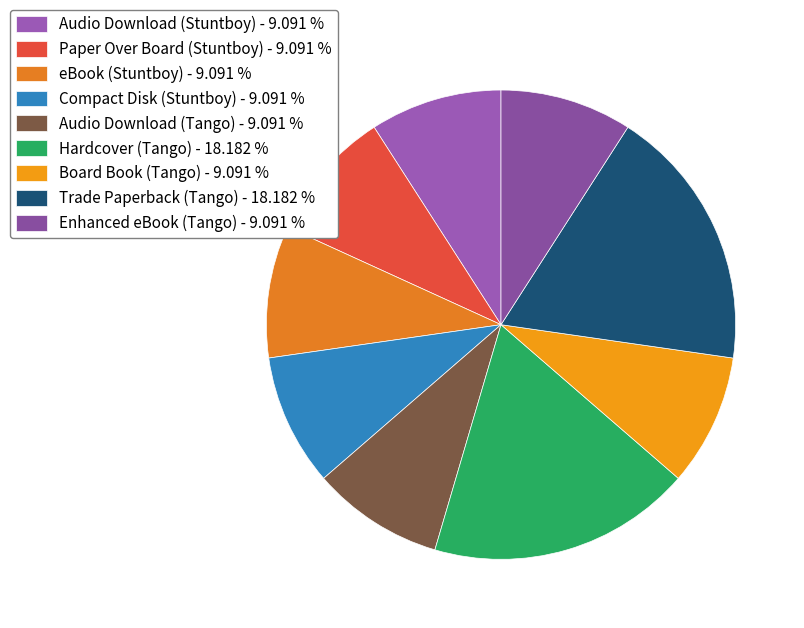

How many slices are in this pie chart?

9